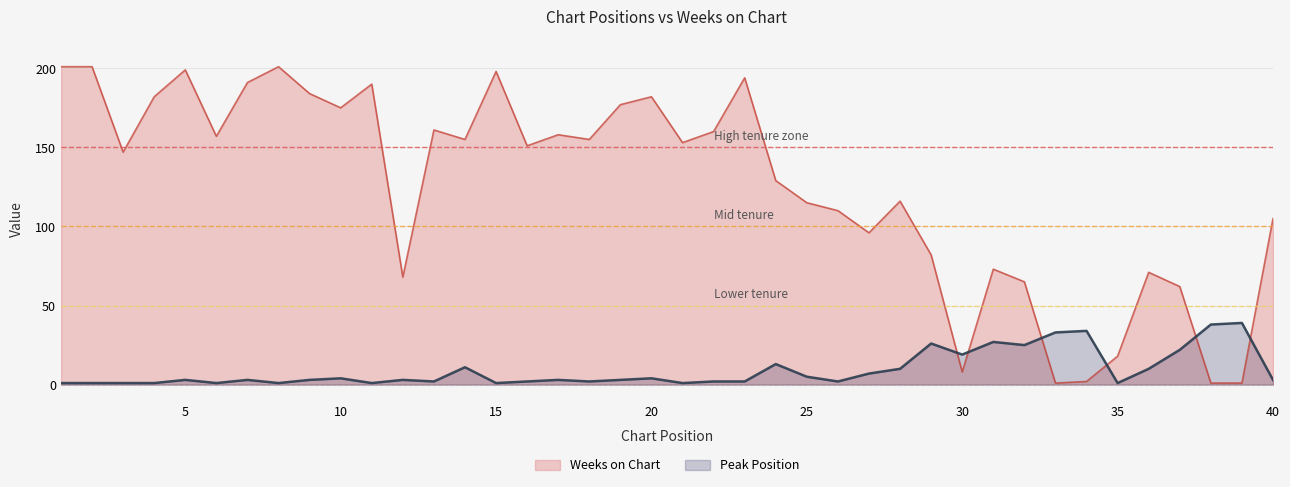

Reading right to left, list all the values displayed in this chart.

Peak Position: 3	39	38	22	10	1	34	33	25	27	19	26	10	7	2	5	13	2	2	1	4	3	2	3	2	1	11	2	3	1	4	3	1	3	1	3	1	1	1	1
Weeks on Chart: 105	1	1	62	71	18	2	1	65	73	8	82	116	96	110	115	129	194	160	153	182	177	155	158	151	198	155	161	68	190	175	184	201	191	157	199	182	147	201	201